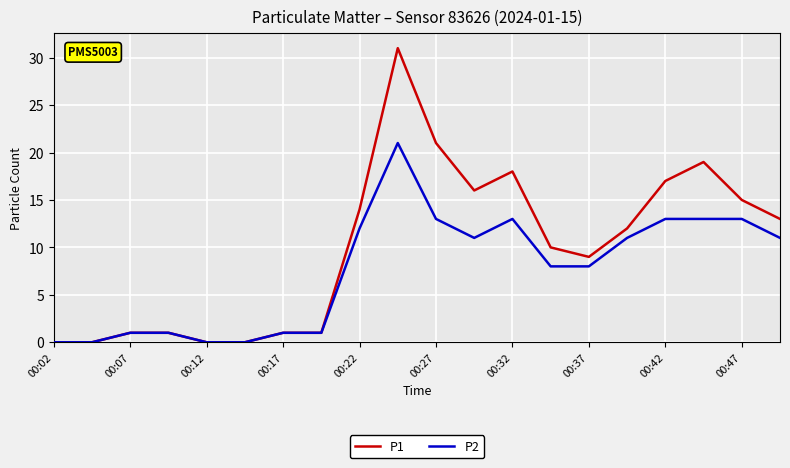

Rank the series by their maximum value, from highest to lowest.

P1, P2